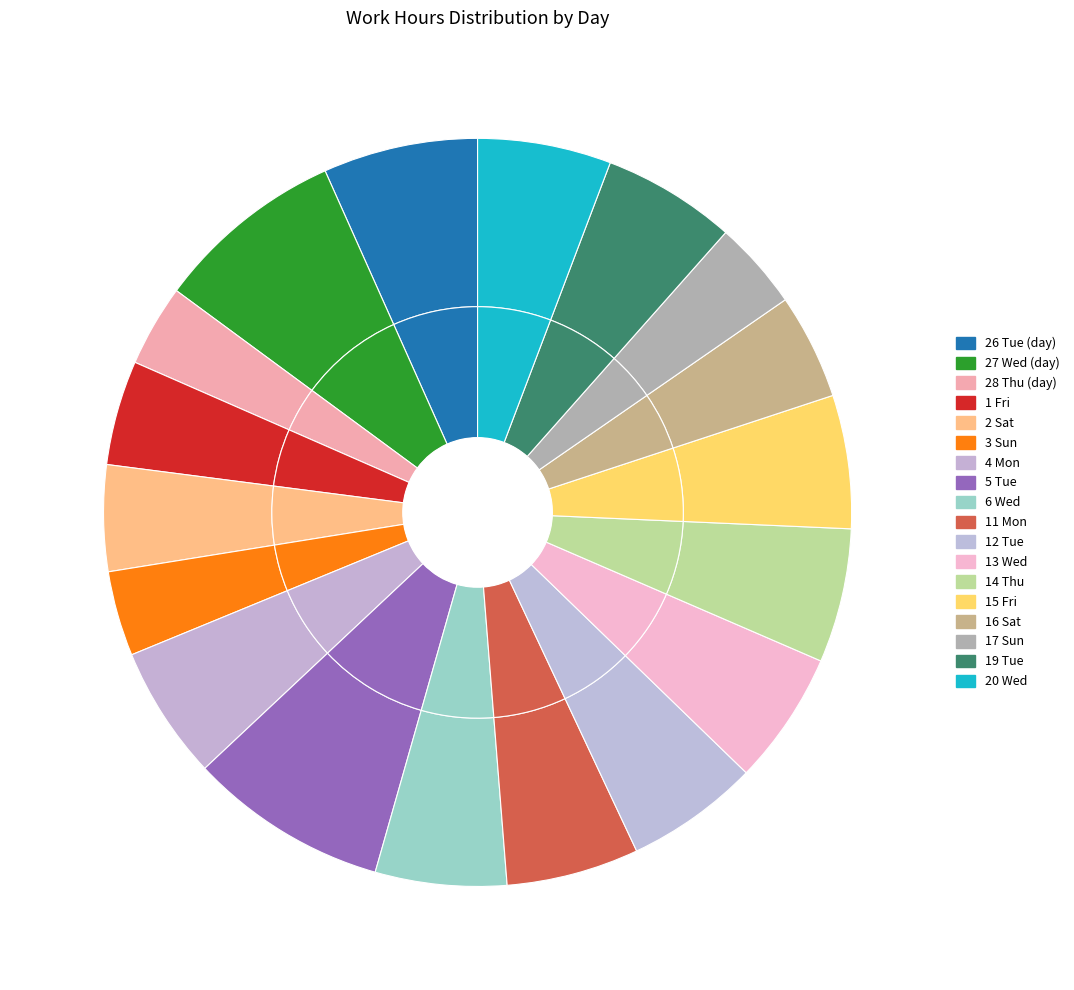

How much of the chart is everything except 27 Wed (day)?

91.8%